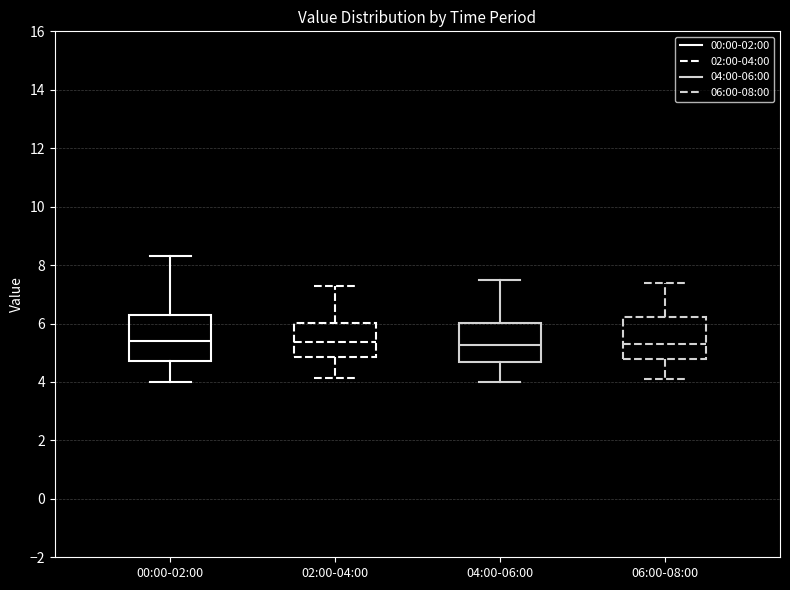

Reading left to right, transcribe this box plot: for each box, give where its median line is, the range the box spans, and where its two whiskers end, as read against the y-axis. The values are not printed on the chart, so give them approximately, as read against the axis.

00:00-02:00: median 5.4, box 4.8 to 6.2, whiskers 4.0 to 8.4
02:00-04:00: median 5.4, box 4.8 to 6.0, whiskers 4.2 to 7.4
04:00-06:00: median 5.2, box 4.6 to 6.0, whiskers 4.0 to 7.6
06:00-08:00: median 5.4, box 4.8 to 6.2, whiskers 4.2 to 7.4